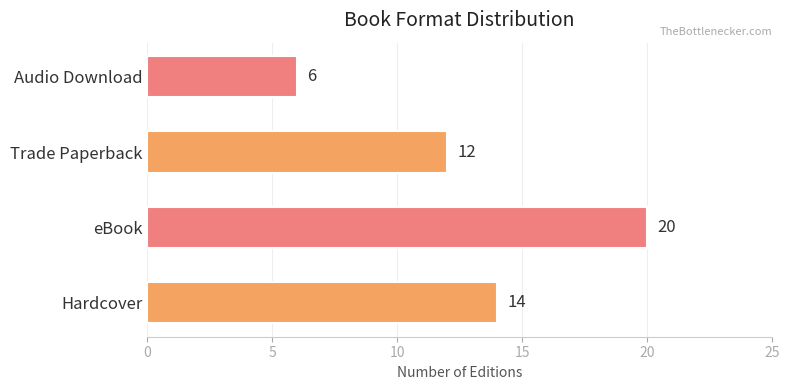

How many data points does each series have?

4